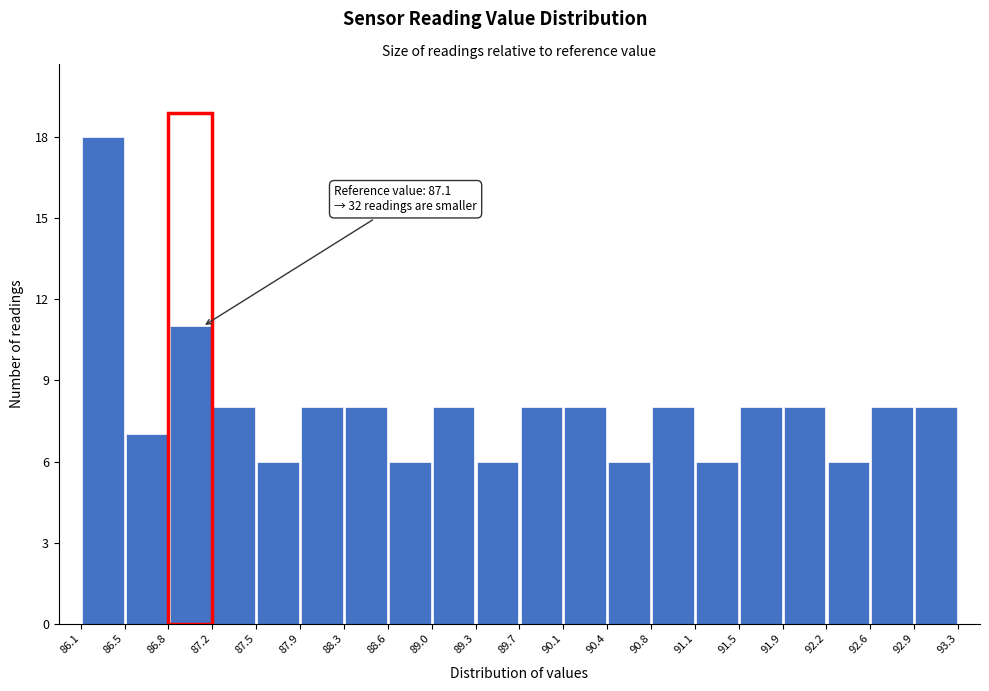

Which range on the x-axis has the tallest bar?

86.1 to 86.5